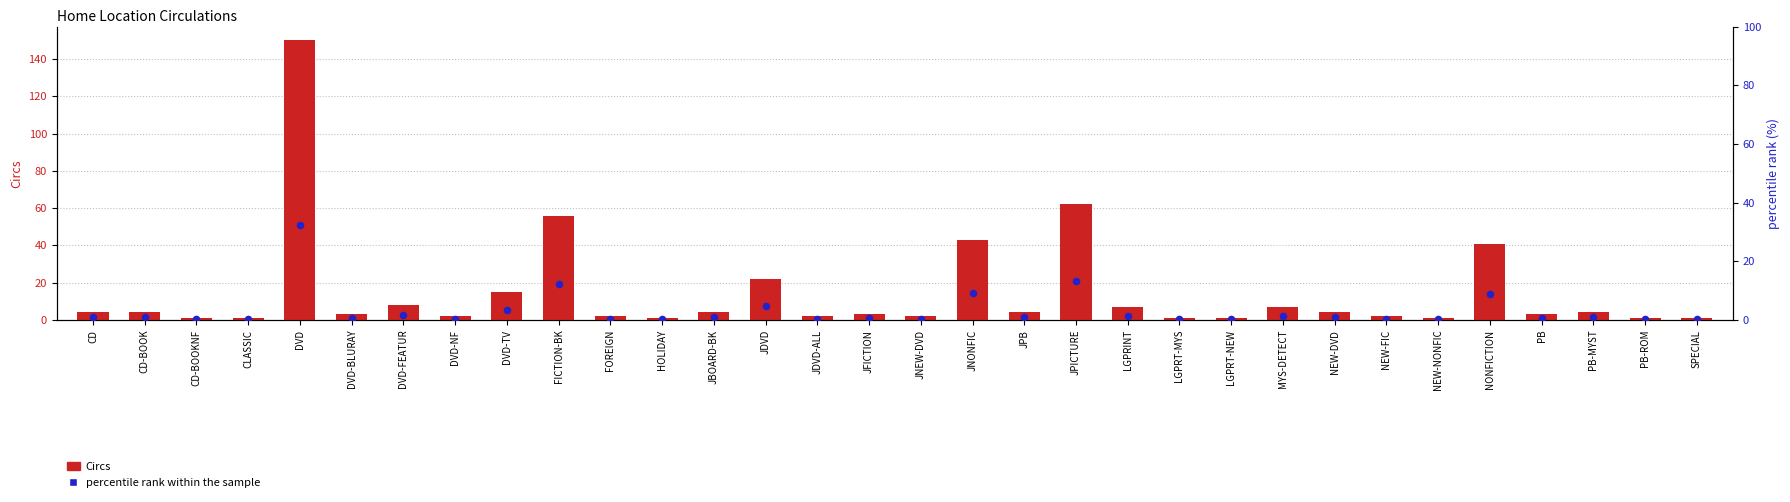

What is the total value across all series at DVD?

182.5